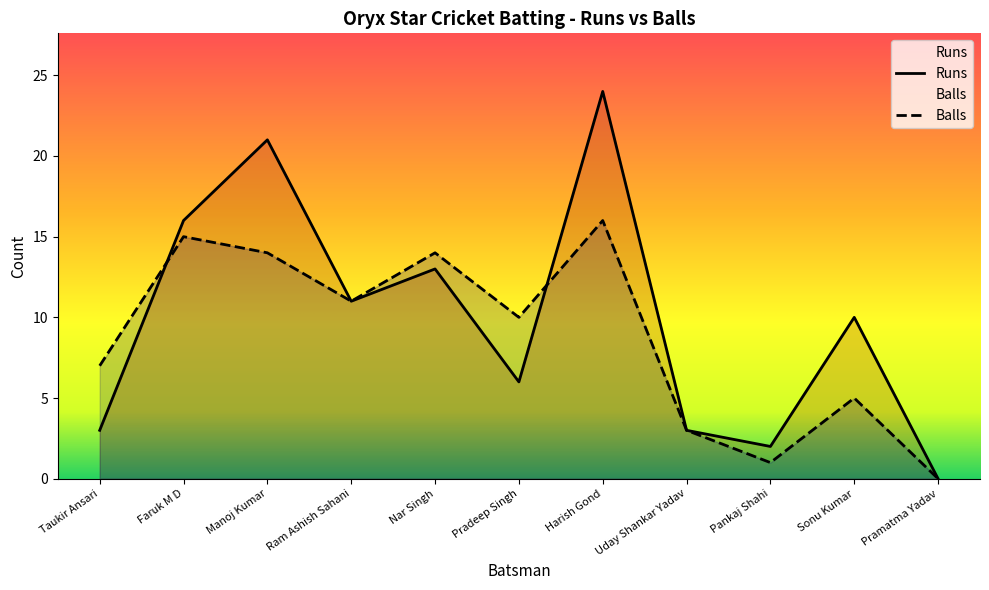

Reading left to right, transcribe all the data shown in this chart.

Runs: Taukir Ansari=3	Faruk M D=16	Manoj Kumar=21	Ram Ashish Sahani=11	Nar Singh=13	Pradeep Singh=6	Harish Gond=24	Uday Shankar Yadav=3	Pankaj Shahi=2	Sonu Kumar=10	Pramatma Yadav=0
Balls: Taukir Ansari=7	Faruk M D=15	Manoj Kumar=14	Ram Ashish Sahani=11	Nar Singh=14	Pradeep Singh=10	Harish Gond=16	Uday Shankar Yadav=3	Pankaj Shahi=1	Sonu Kumar=5	Pramatma Yadav=0